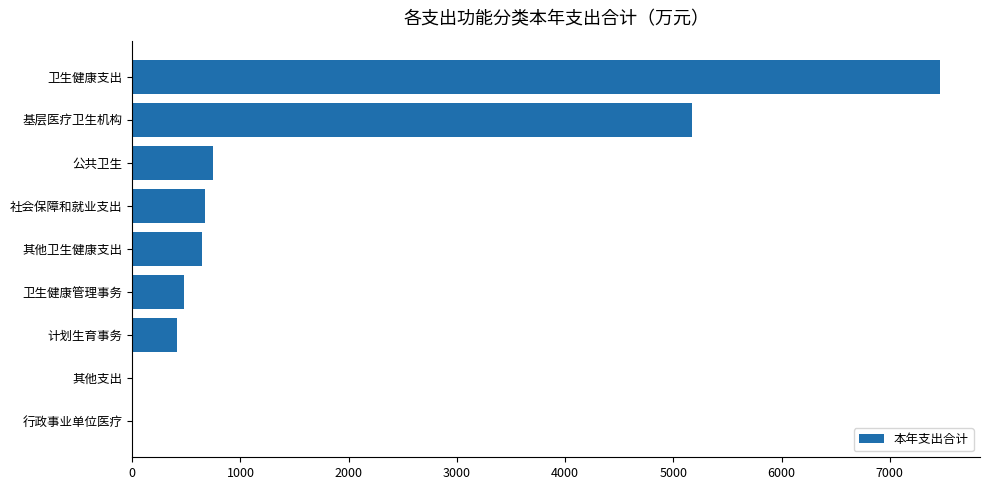

Count the number of values greater than 642.

5